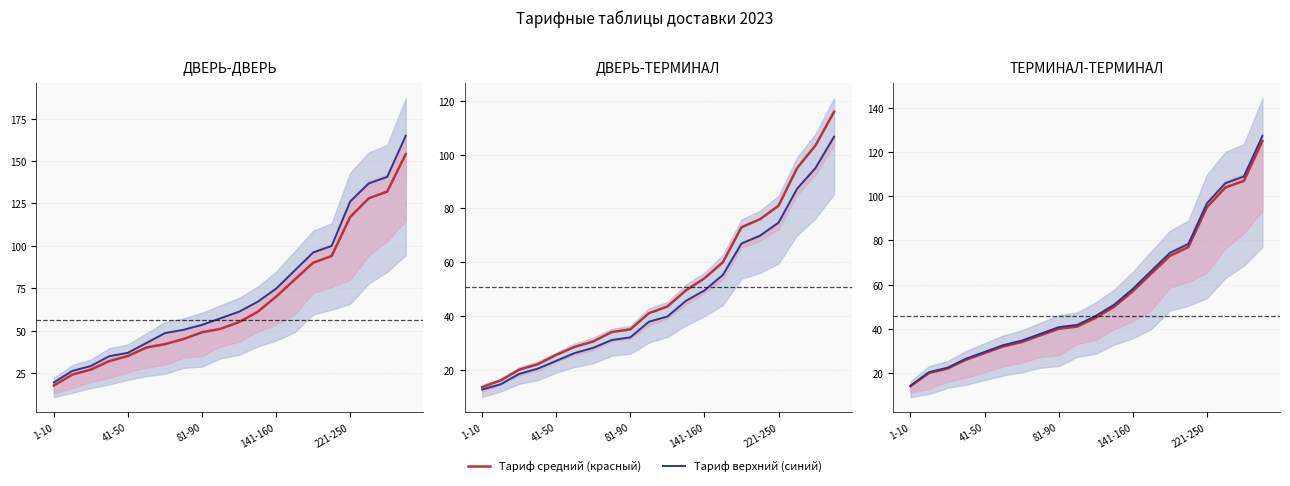

The value of Тариф средний (красный) at 15 is 77.0. True or false?

True